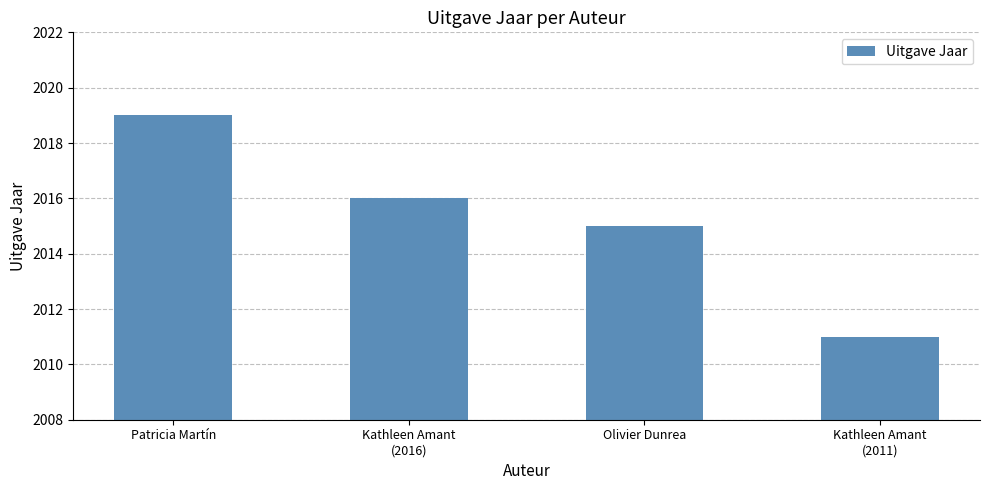

How many values are between 2015 and 2019?

3